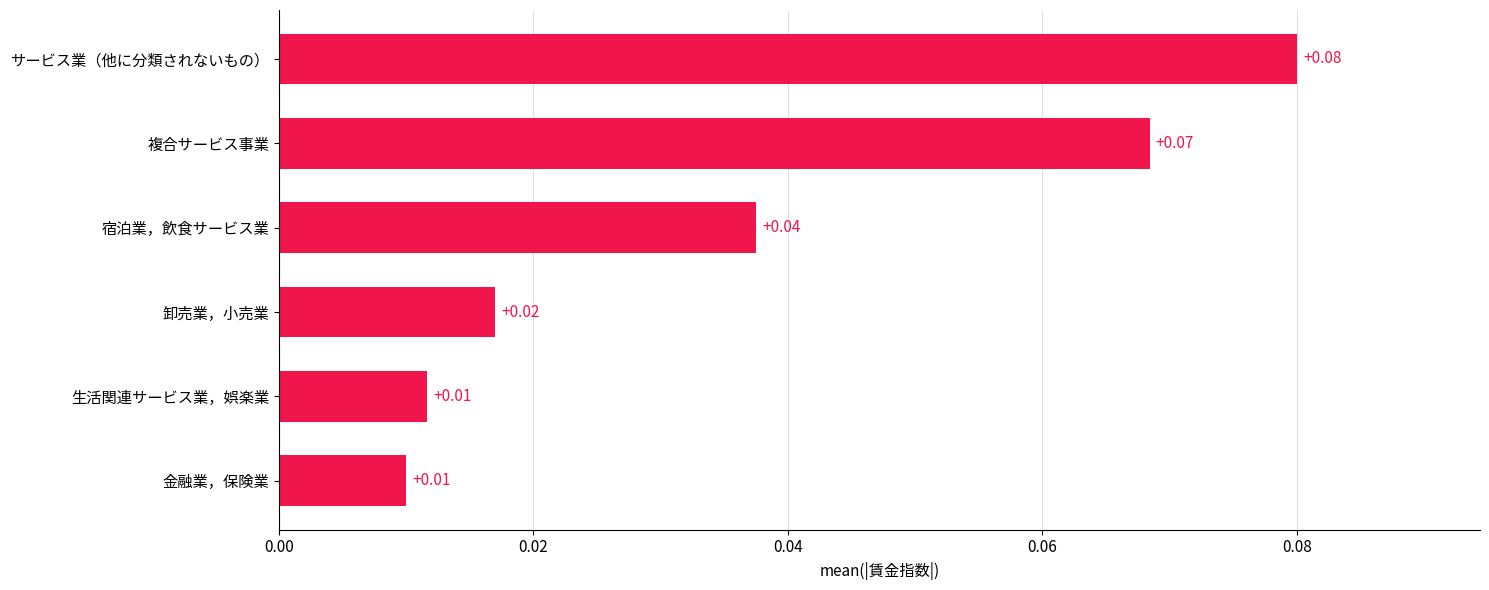

Which label corresponds to the largest value in the chart?

サービス業（他に分類されないもの）